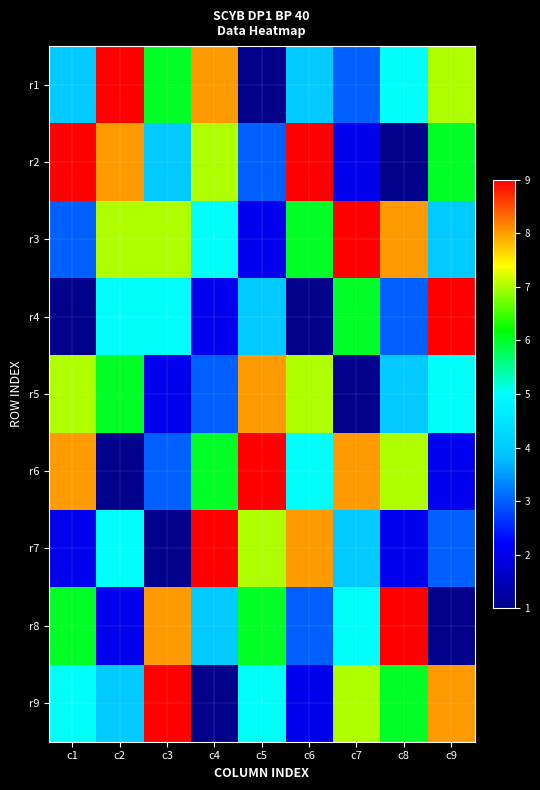

Reading right to left, what are all the values shown in this chart?

r1: c9=7	c8=5	c7=3	c6=4	c5=1	c4=8	c3=6	c2=9	c1=4
r2: c9=6	c8=1	c7=2	c6=9	c5=3	c4=7	c3=4	c2=8	c1=9
r3: c9=4	c8=8	c7=9	c6=6	c5=2	c4=5	c3=7	c2=7	c1=3
r4: c9=9	c8=3	c7=6	c6=1	c5=4	c4=2	c3=5	c2=5	c1=1
r5: c9=5	c8=4	c7=1	c6=7	c5=8	c4=3	c3=2	c2=6	c1=7
r6: c9=2	c8=7	c7=8	c6=5	c5=9	c4=6	c3=3	c2=1	c1=8
r7: c9=3	c8=2	c7=4	c6=8	c5=7	c4=9	c3=1	c2=5	c1=2
r8: c9=1	c8=9	c7=5	c6=3	c5=6	c4=4	c3=8	c2=2	c1=6
r9: c9=8	c8=6	c7=7	c6=2	c5=5	c4=1	c3=9	c2=4	c1=5